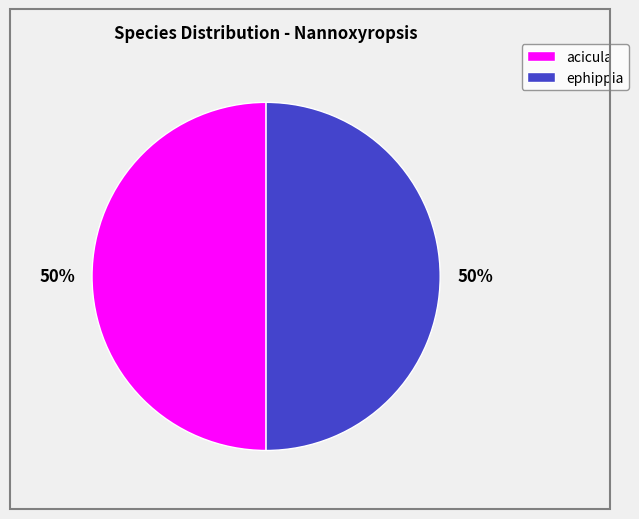

What percentage is the ephippia slice, to the nearest percent?

50%